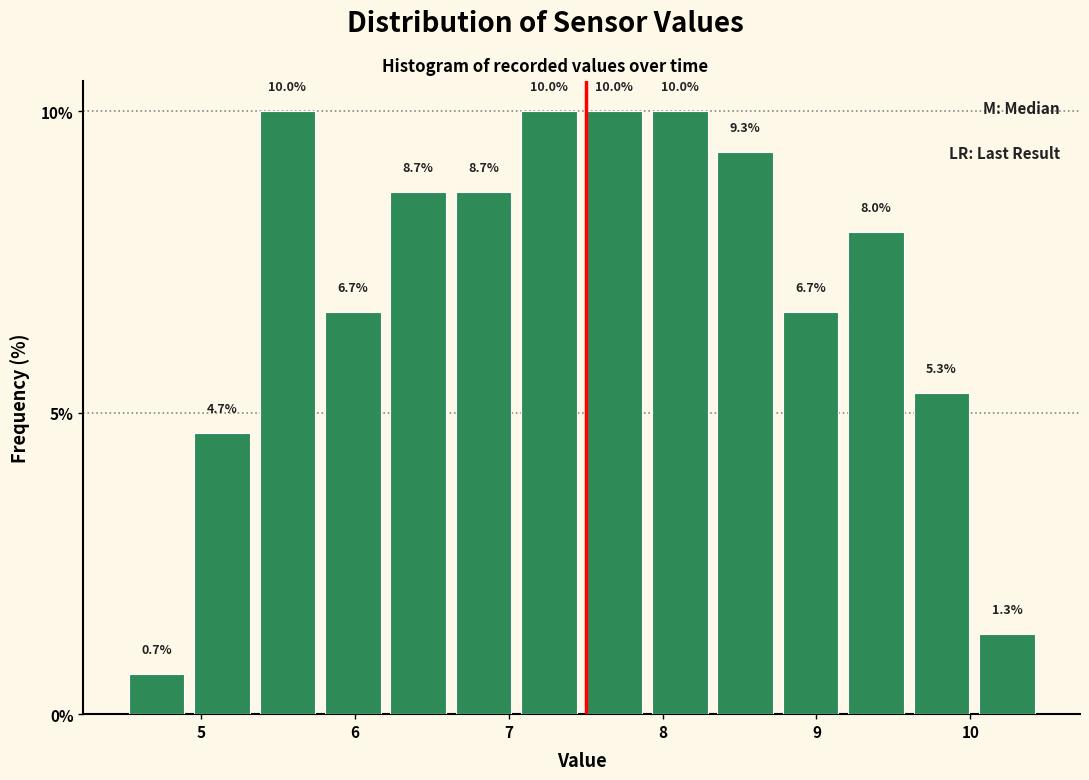

How tall is the bar that spans 6.6 to 7.1 on the x-axis? The bar edges are not printed on the chart, so give them approximately, as read against the axis.

8.7